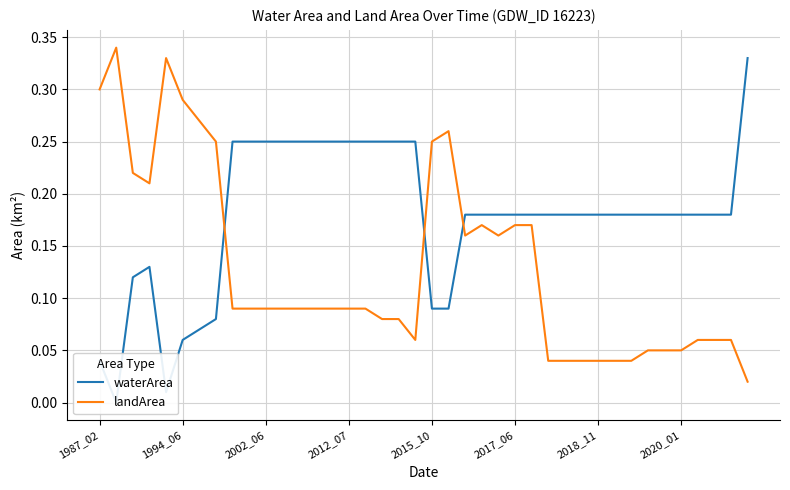

Rank the series by their maximum value, from lowest to highest.

waterArea, landArea